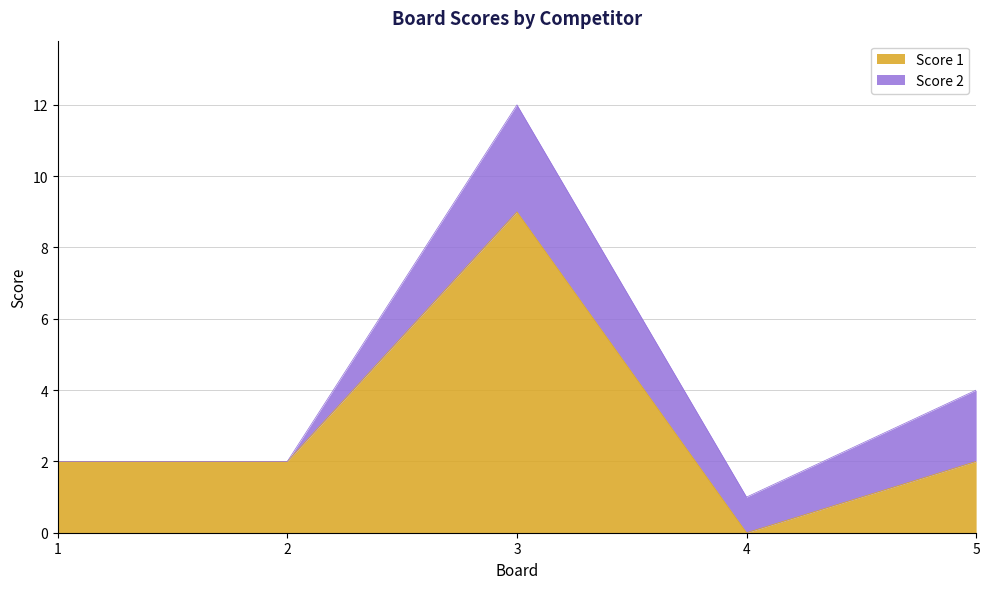

How many values are between 2 and 3?

3